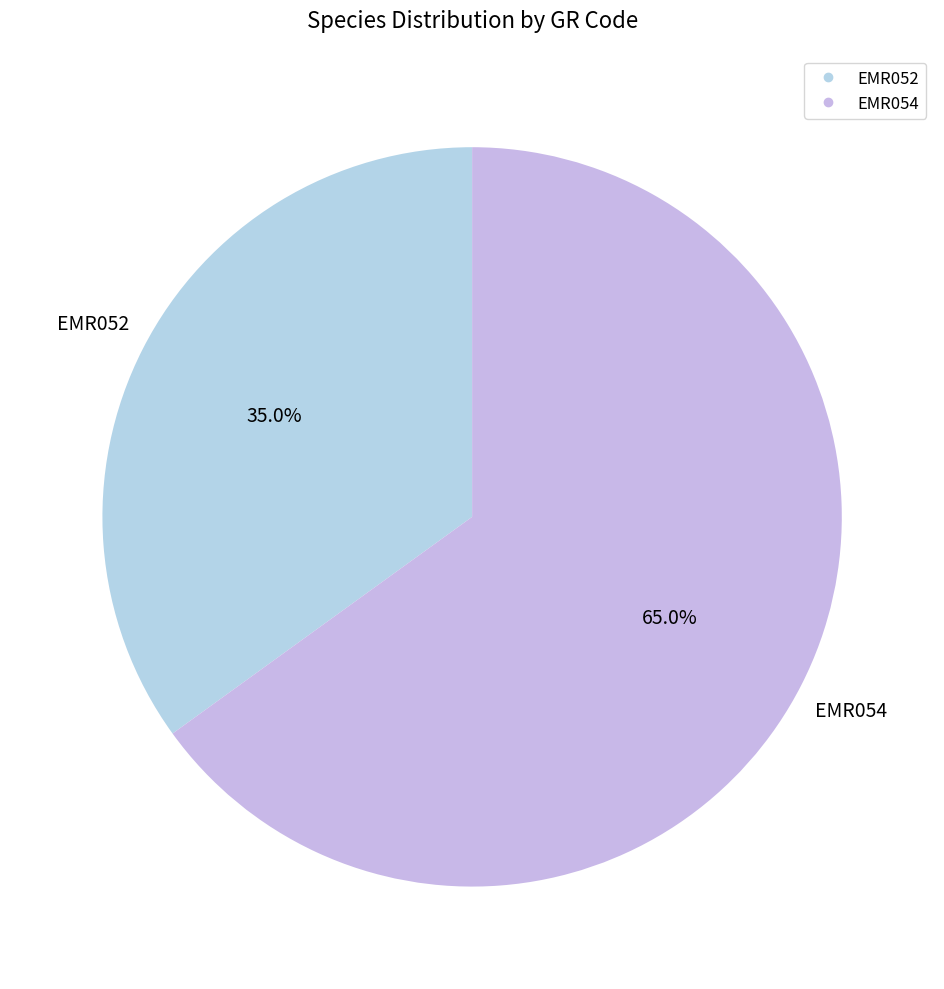

Approximately how many times larger is the value at EMR052 compared to EMR054?

0.5